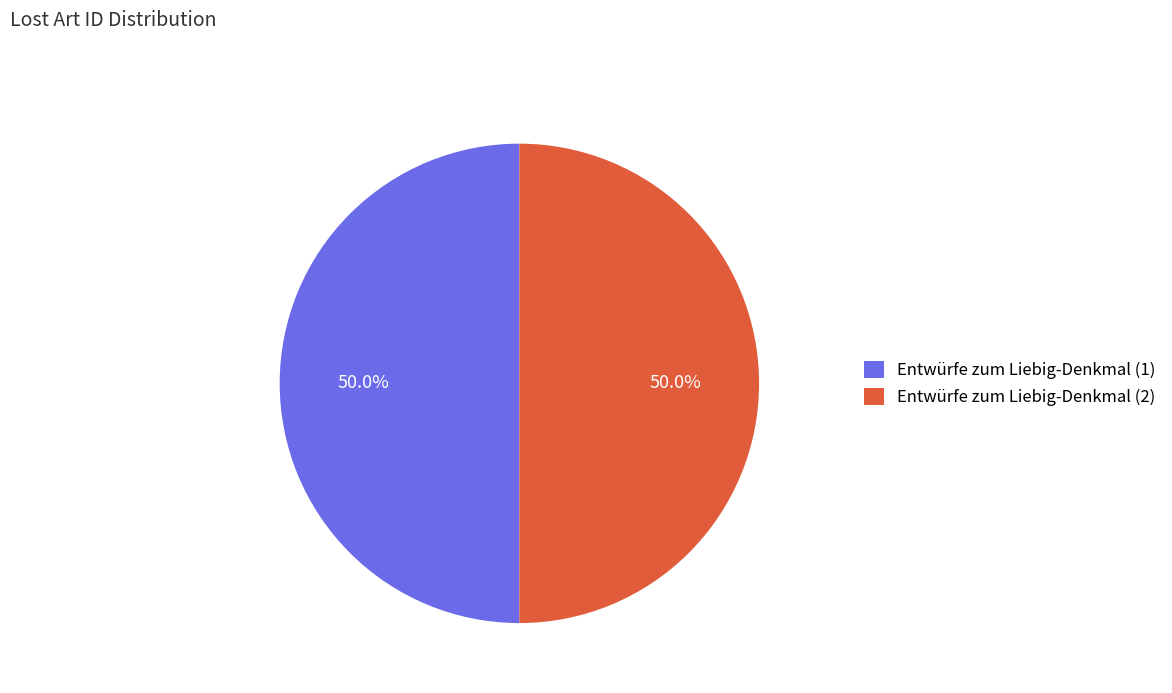

How many slices are in this pie chart?

2